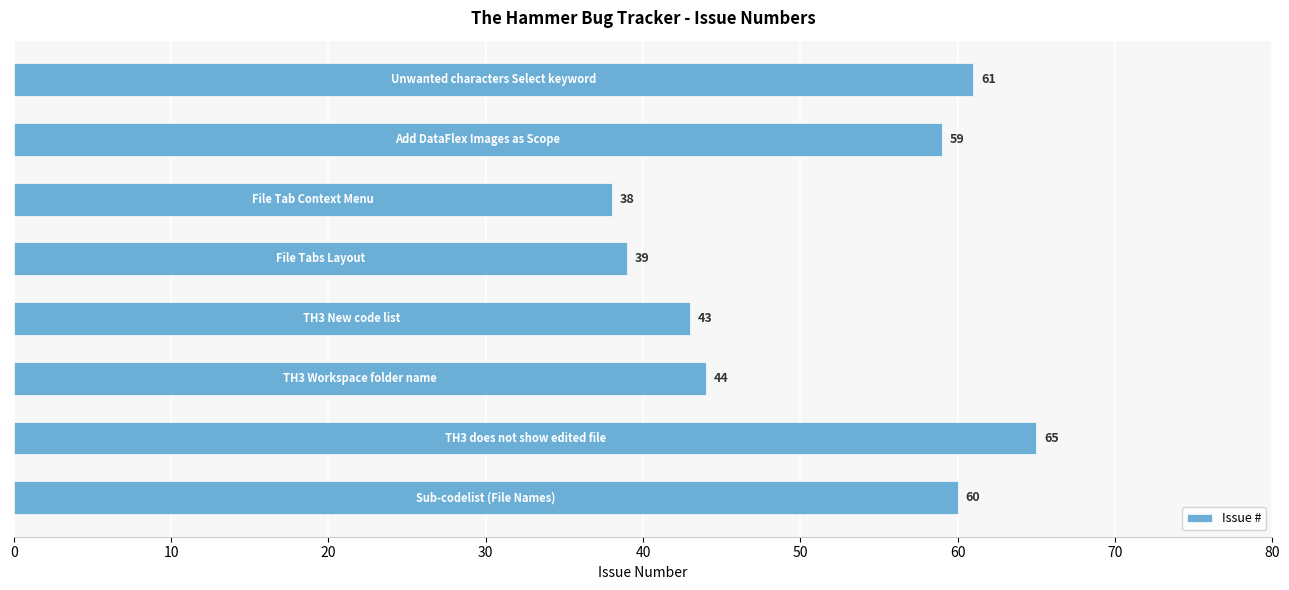

What is the maximum value shown in the chart?

65